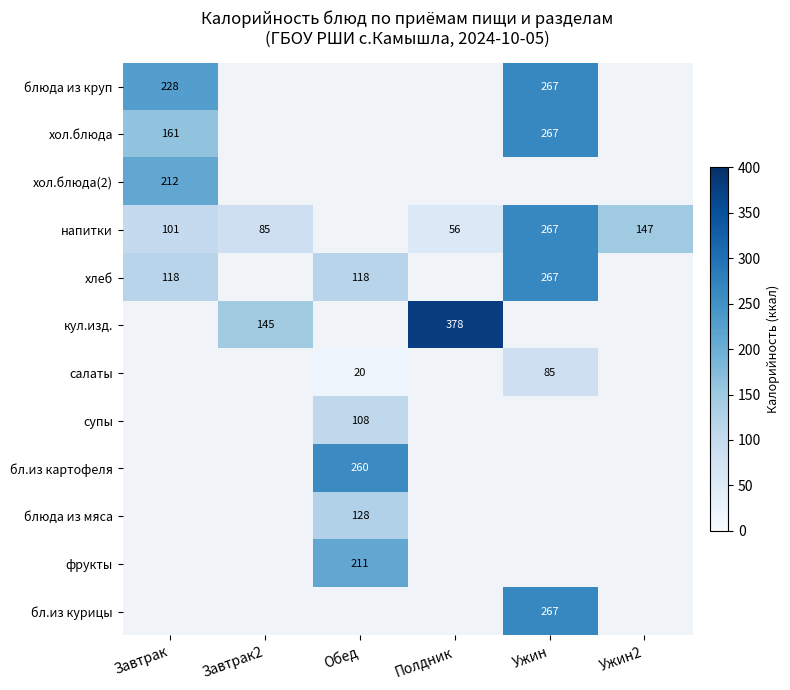

The салаты series shows 20 at Обед. True or false?

True